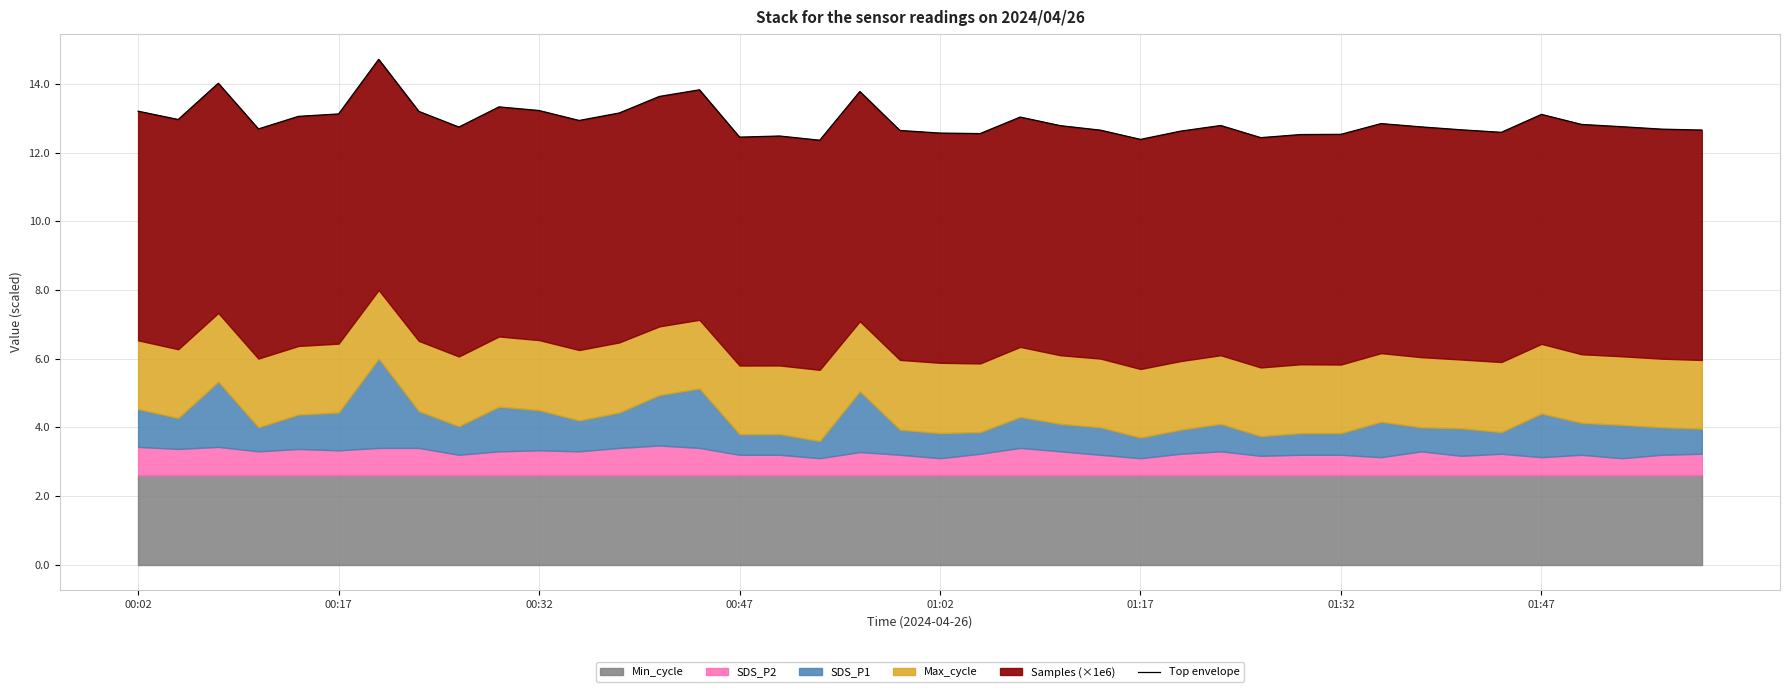

How many data points does each series have?

40